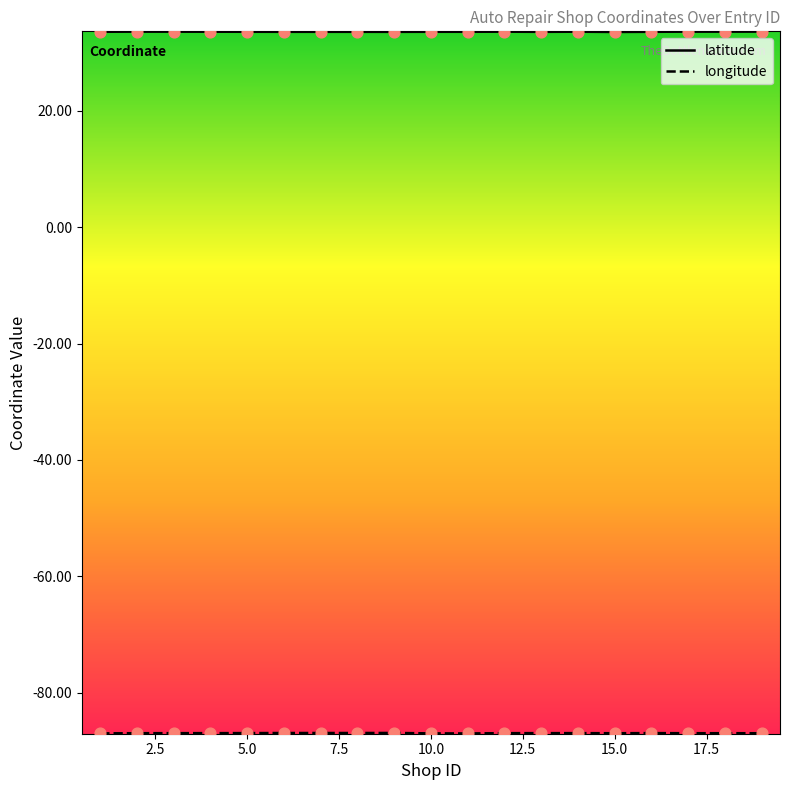

Which series has the largest total across all categories?

latitude